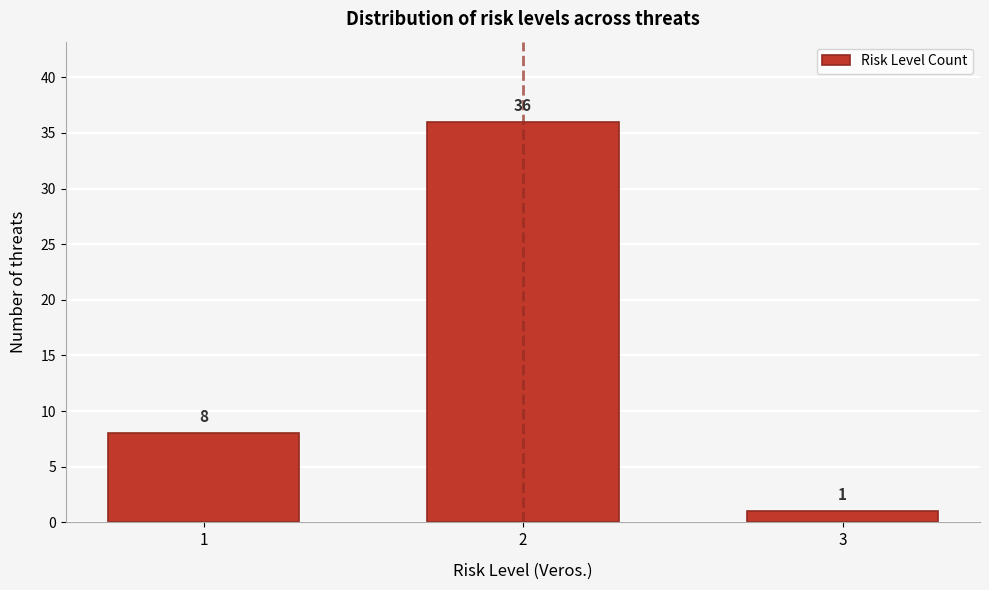

Reading left to right, transcribe all the data shown in this chart.

1=8	2=36	3=1